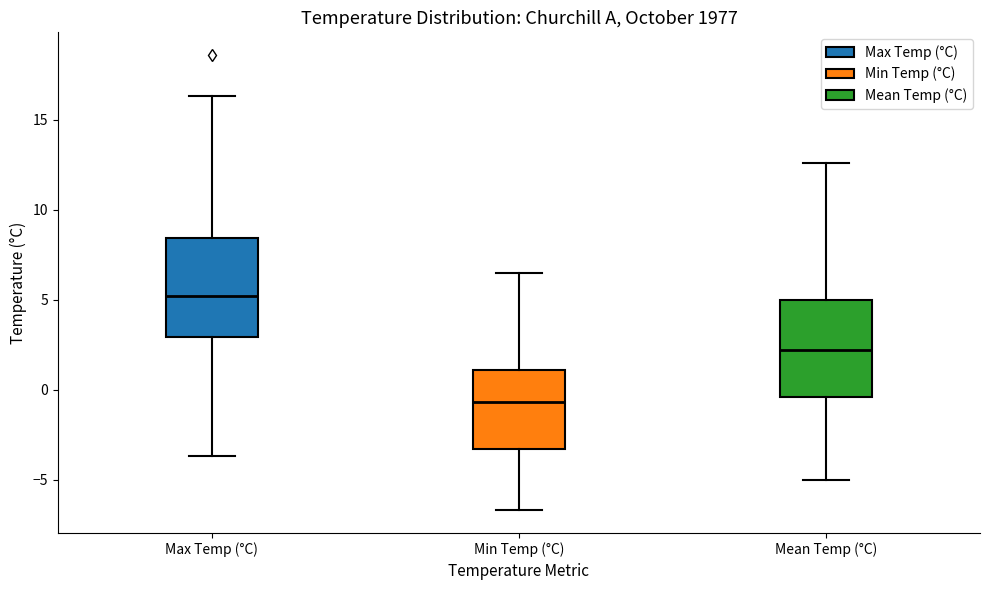

Where does the upper whisker of the box for Min Temp (°C) end on the y-axis? The values are not printed on the chart, so give them approximately, as read against the axis.

6.5